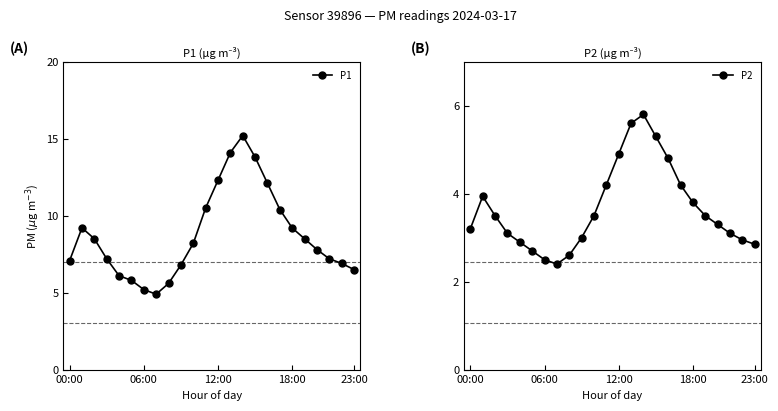

The P2 series shows 4.8 at 18:00. True or false?

False